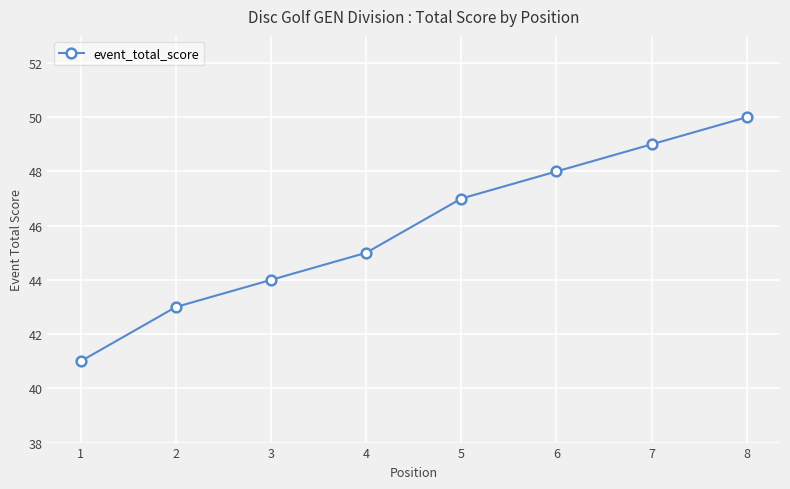

Approximately how many times larger is the value at 8 compared to 4?

1.1